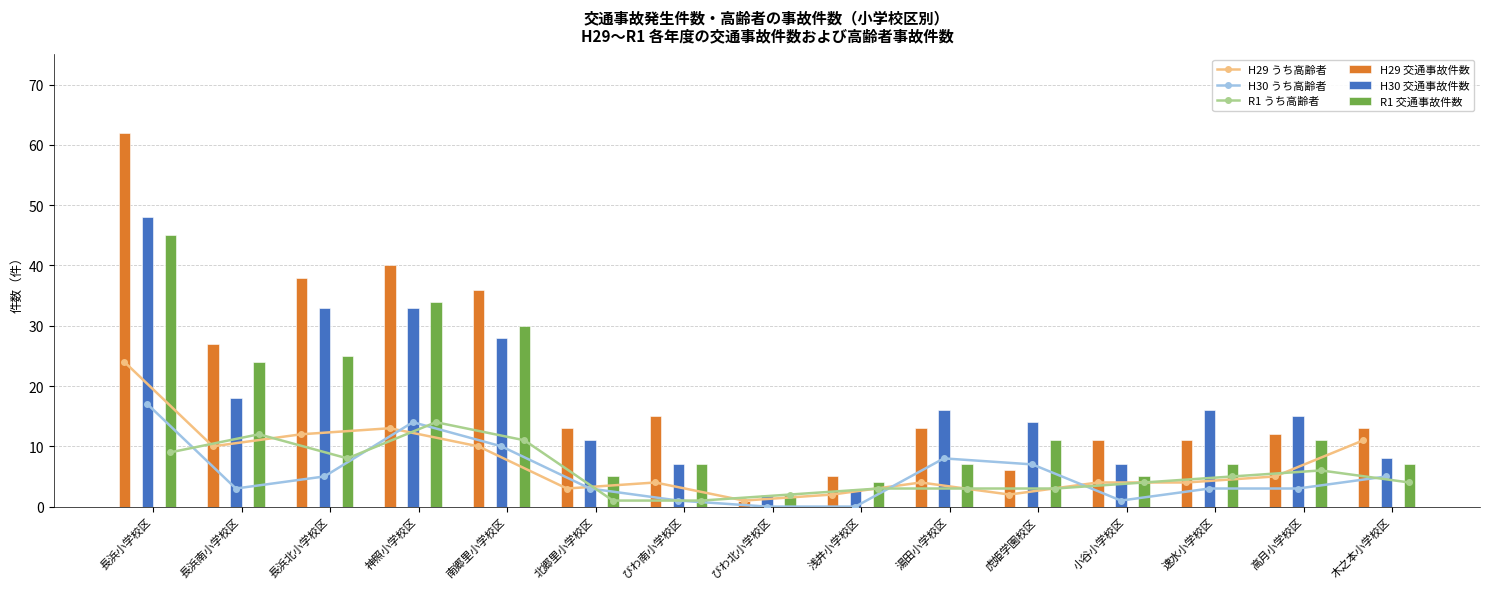

Reading left to right, extract all data points from this chart.

H29 うち高齢者: 長浜小学校区=24	長浜南小学校区=10	長浜北小学校区=12	神照小学校区=13	南郷里小学校区=10	北郷里小学校区=3	びわ南小学校区=4	びわ北小学校区=1	浅井小学校区=2	湯田小学校区=4	虎姫学園校区=2	小谷小学校区=4	速水小学校区=4	高月小学校区=5	木之本小学校区=11
H30 うち高齢者: 長浜小学校区=17	長浜南小学校区=3	長浜北小学校区=5	神照小学校区=14	南郷里小学校区=10	北郷里小学校区=3	びわ南小学校区=1	びわ北小学校区=0	浅井小学校区=0	湯田小学校区=8	虎姫学園校区=7	小谷小学校区=1	速水小学校区=3	高月小学校区=3	木之本小学校区=5
R1 うち高齢者: 長浜小学校区=9	長浜南小学校区=12	長浜北小学校区=8	神照小学校区=14	南郷里小学校区=11	北郷里小学校区=1	びわ南小学校区=1	びわ北小学校区=2	浅井小学校区=3	湯田小学校区=3	虎姫学園校区=3	小谷小学校区=4	速水小学校区=5	高月小学校区=6	木之本小学校区=4
H29 交通事故件数: 長浜小学校区=62	長浜南小学校区=27	長浜北小学校区=38	神照小学校区=40	南郷里小学校区=36	北郷里小学校区=13	びわ南小学校区=15	びわ北小学校区=1	浅井小学校区=5	湯田小学校区=13	虎姫学園校区=6	小谷小学校区=11	速水小学校区=11	高月小学校区=12	木之本小学校区=13
H30 交通事故件数: 長浜小学校区=48	長浜南小学校区=18	長浜北小学校区=33	神照小学校区=33	南郷里小学校区=28	北郷里小学校区=11	びわ南小学校区=7	びわ北小学校区=2	浅井小学校区=3	湯田小学校区=16	虎姫学園校区=14	小谷小学校区=7	速水小学校区=16	高月小学校区=15	木之本小学校区=8
R1 交通事故件数: 長浜小学校区=45	長浜南小学校区=24	長浜北小学校区=25	神照小学校区=34	南郷里小学校区=30	北郷里小学校区=5	びわ南小学校区=7	びわ北小学校区=2	浅井小学校区=4	湯田小学校区=7	虎姫学園校区=11	小谷小学校区=5	速水小学校区=7	高月小学校区=11	木之本小学校区=7